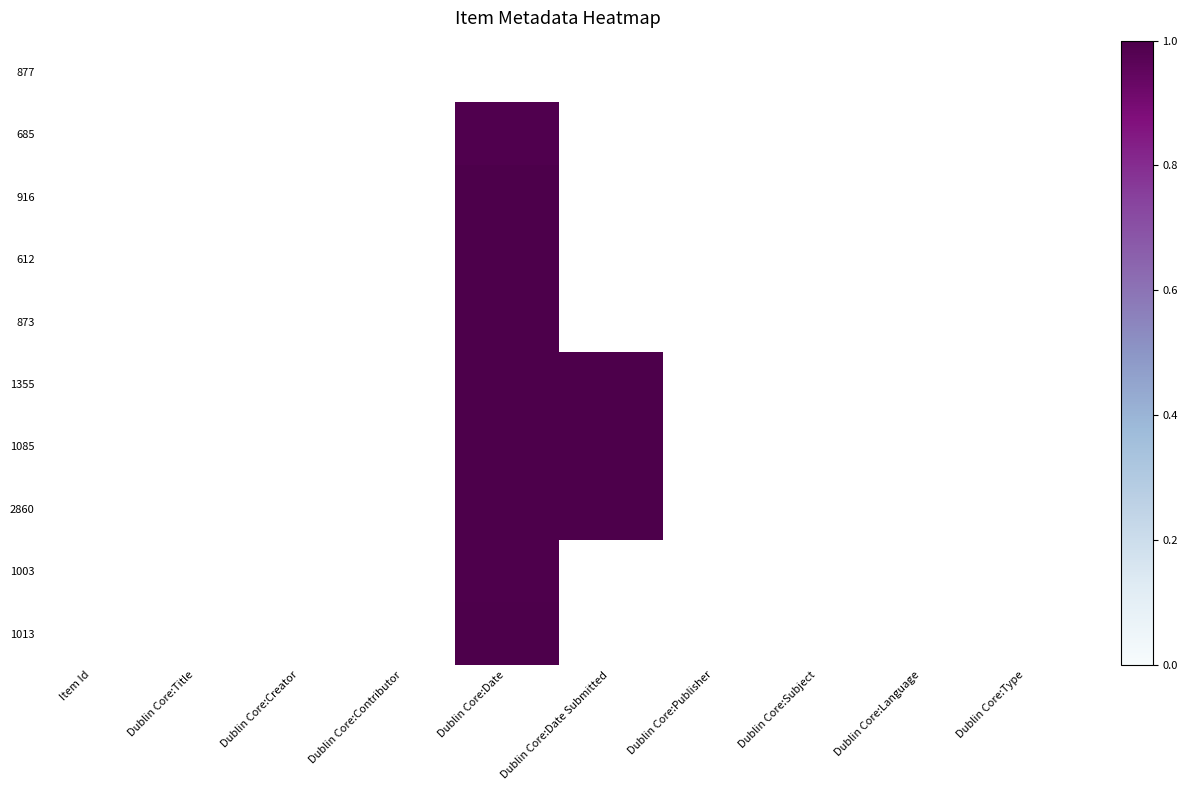

List the series in order of their peak value, lowest first.

916, 1003, 612, 873, 1085, 2860, 1013, 1355, 685